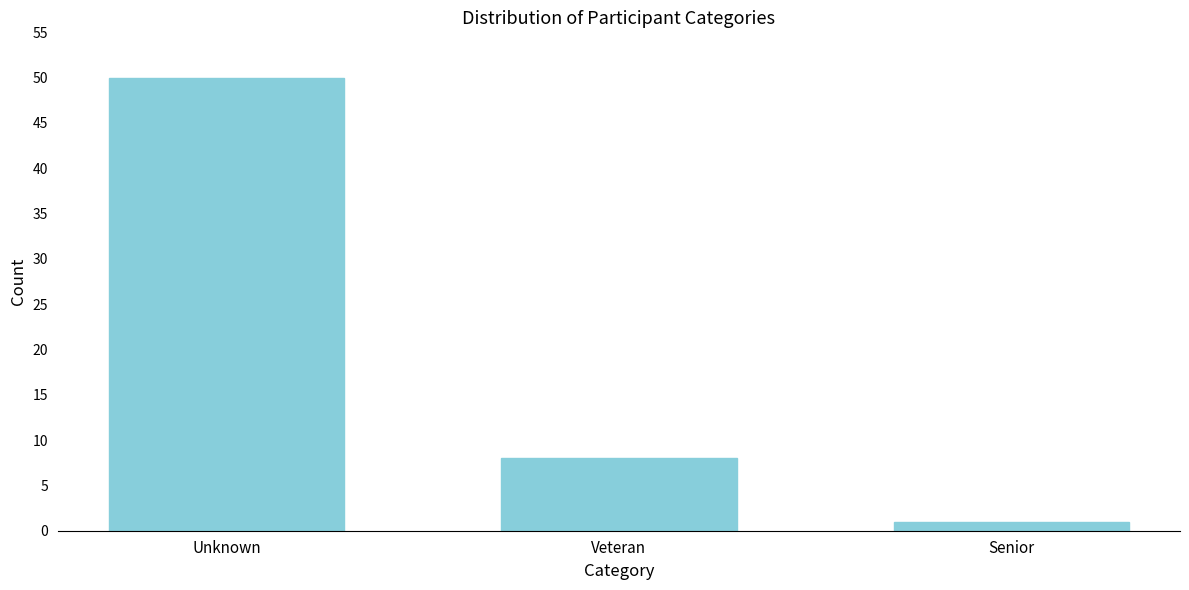

Reading left to right, transcribe all the data shown in this chart.

50	8	1